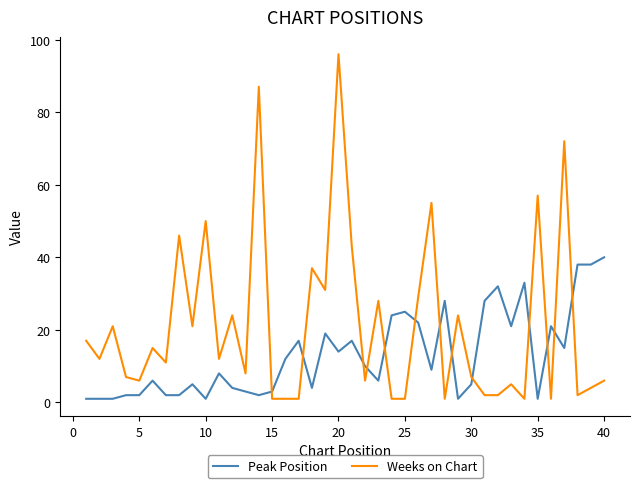

List the series in order of their peak value, highest first.

Weeks on Chart, Peak Position